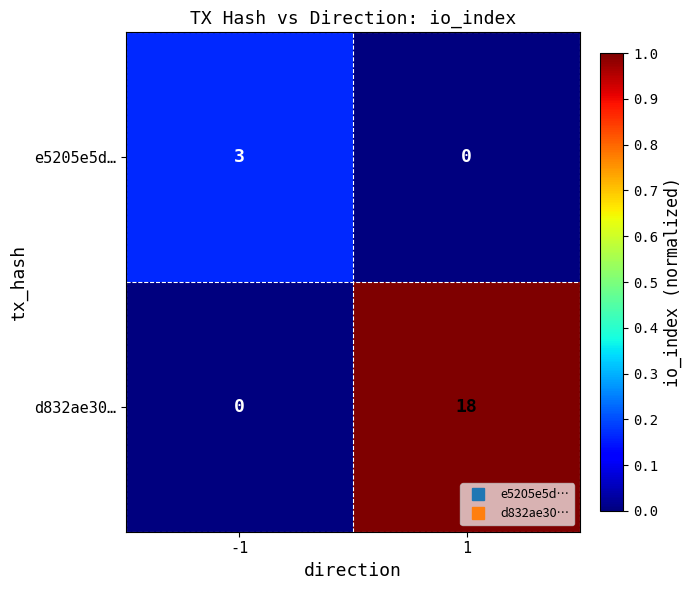

List the series in order of their peak value, highest first.

d832ae30…, e5205e5d…